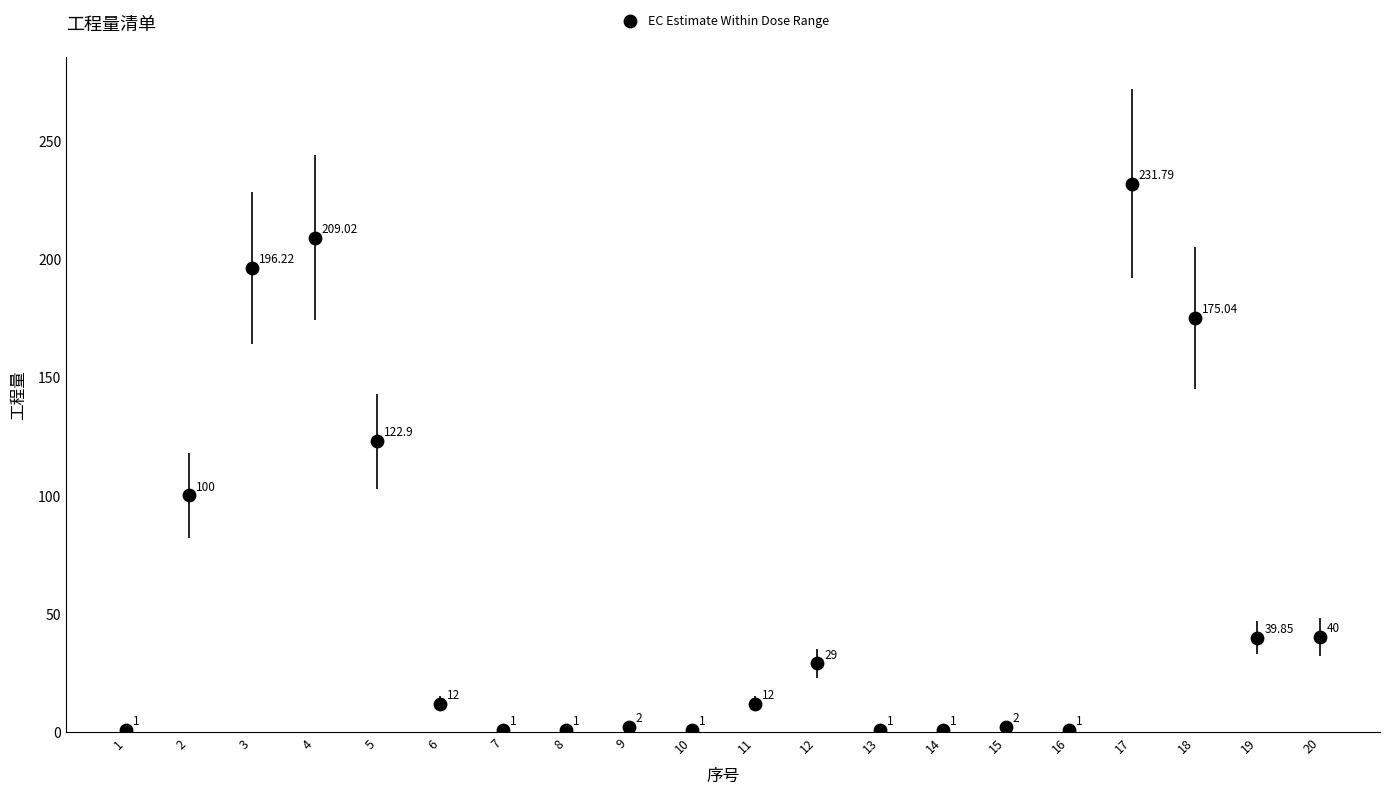

What is the range of X values (max minus min)?

19.0